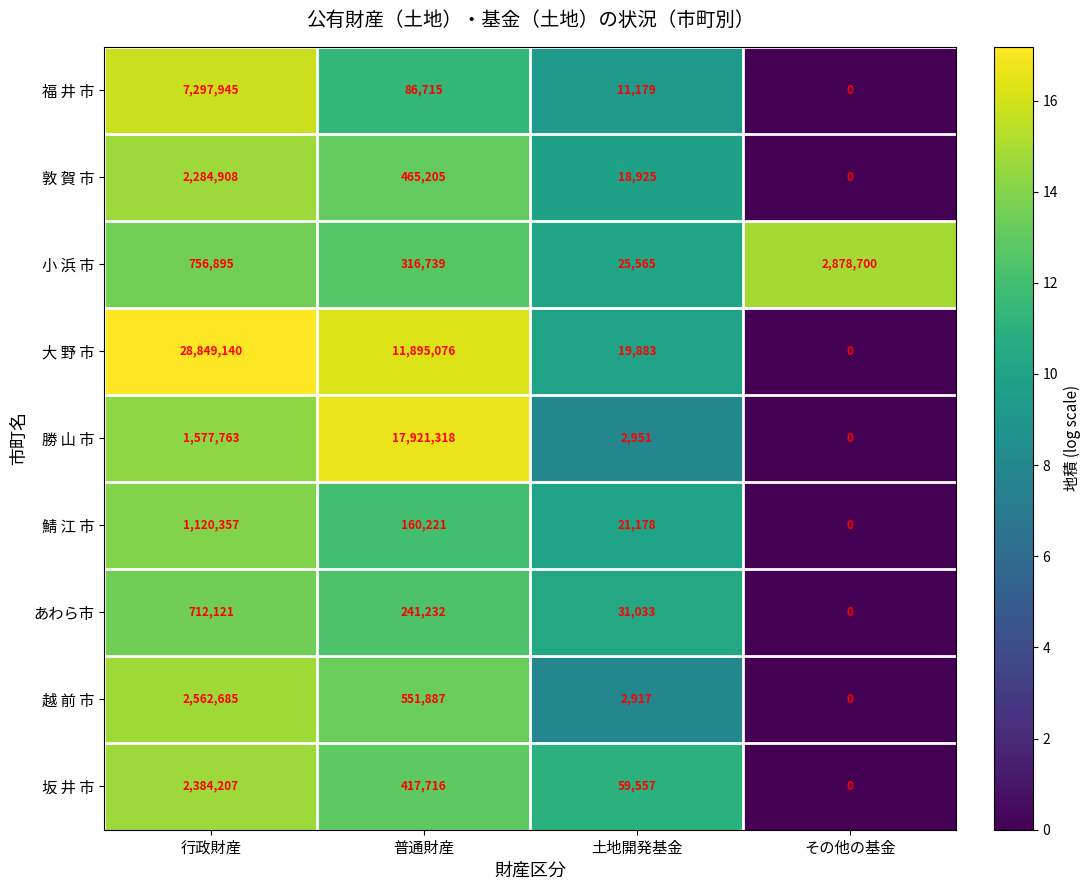

Read the あわら市 value at 行政財産.

712121